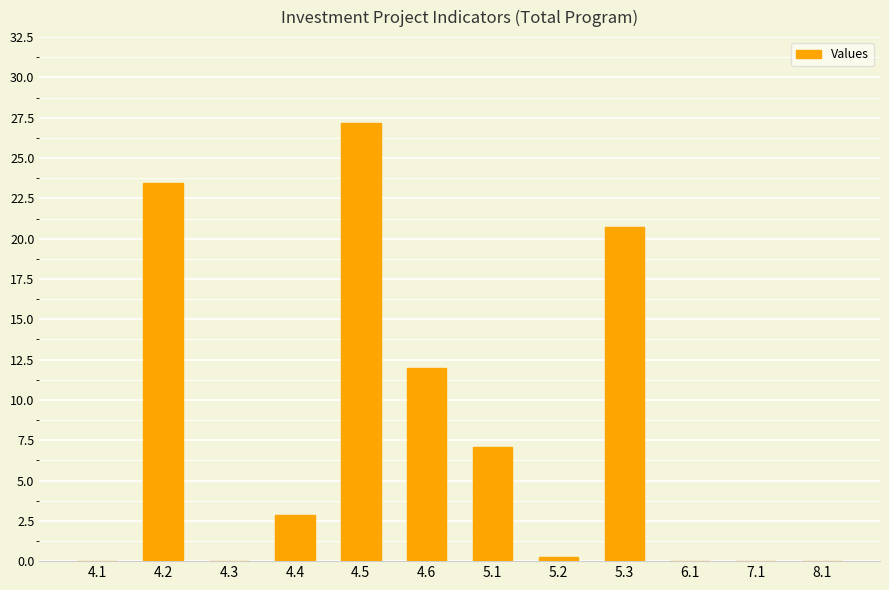

The value at 8.1 is 0.0. True or false?

True